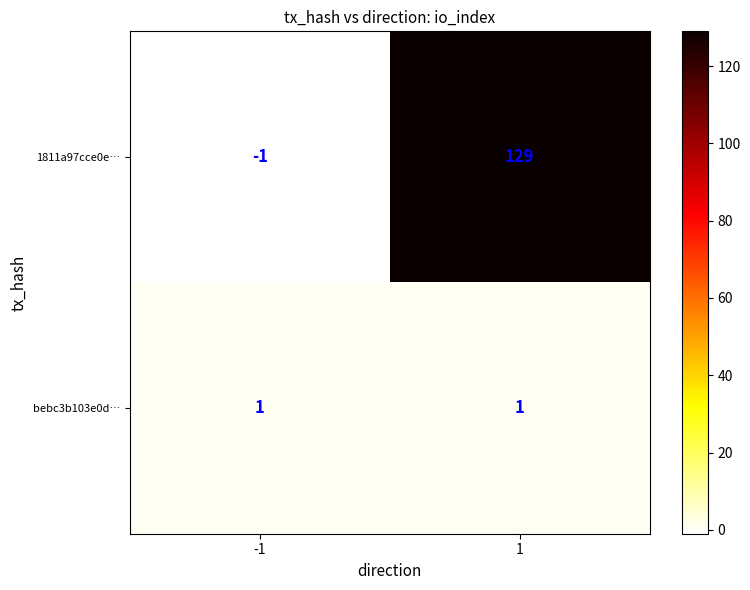

Reading right to left, extract all data points from this chart.

1811a97cce0e…: 1=129	-1=-1
bebc3b103e0d…: 1=1	-1=1